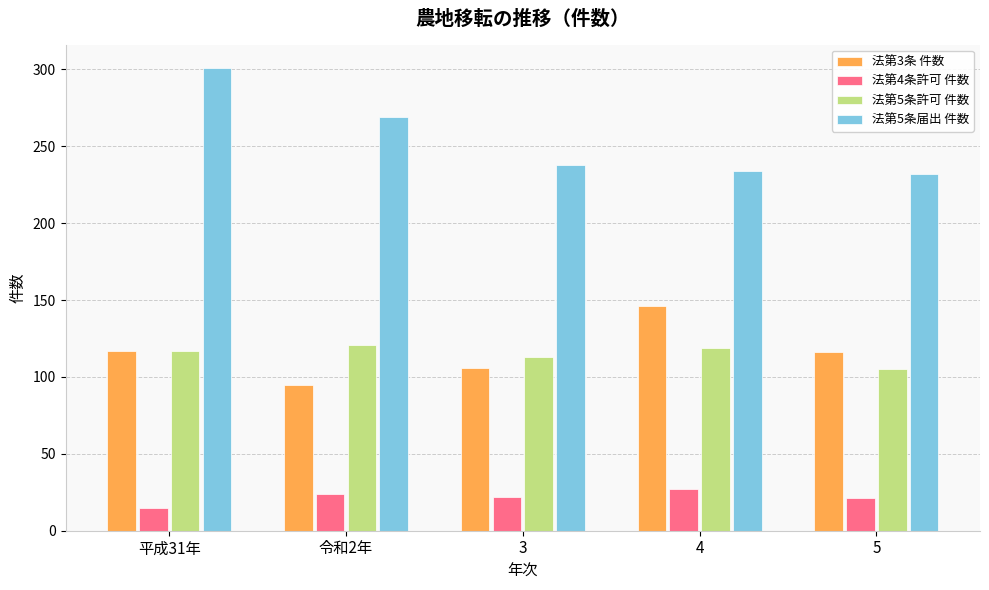

What is the label of the 1st bar from the right?

5